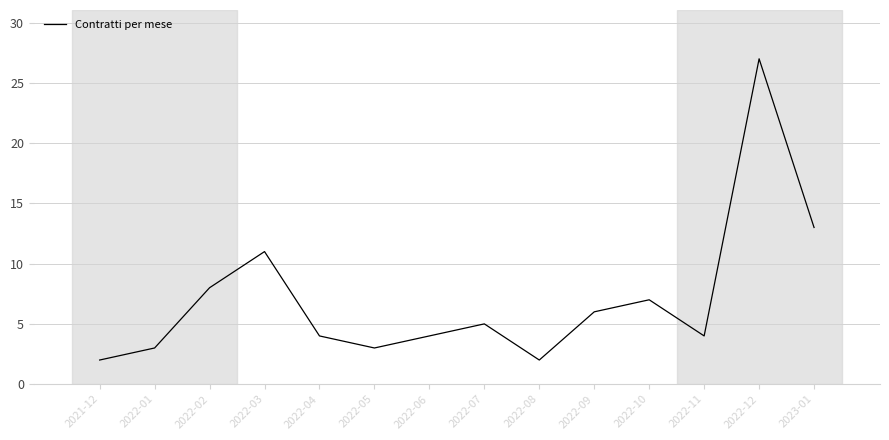

What is the ratio of the value at 2022-02 to the value at 2022-09?

1.3